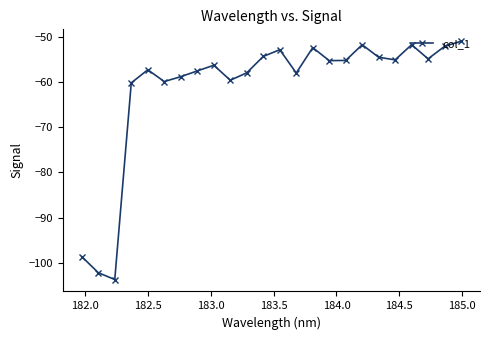

How many lines are shown in the chart?

1